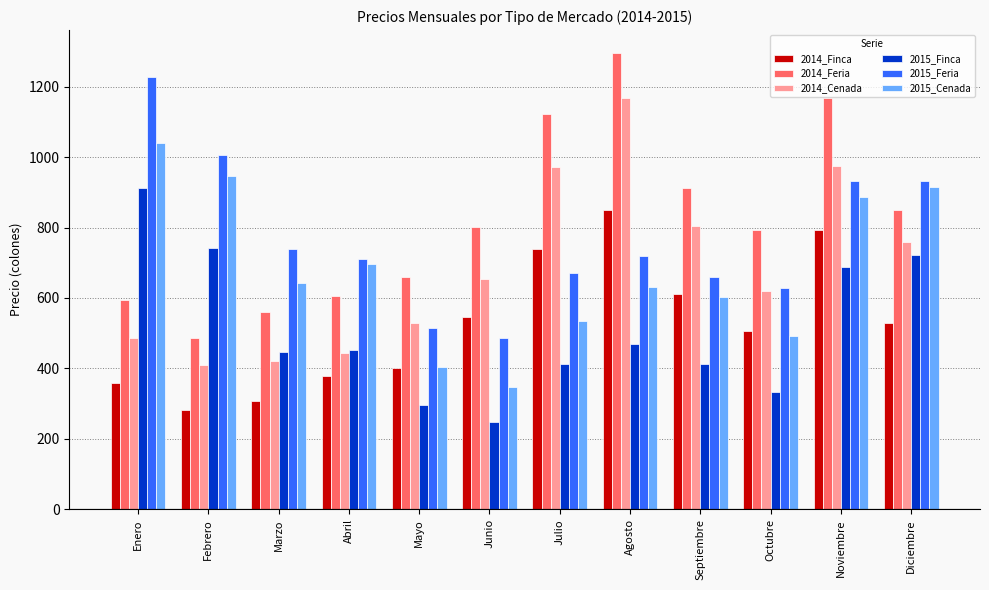

Does the chart contain any negative values?

No